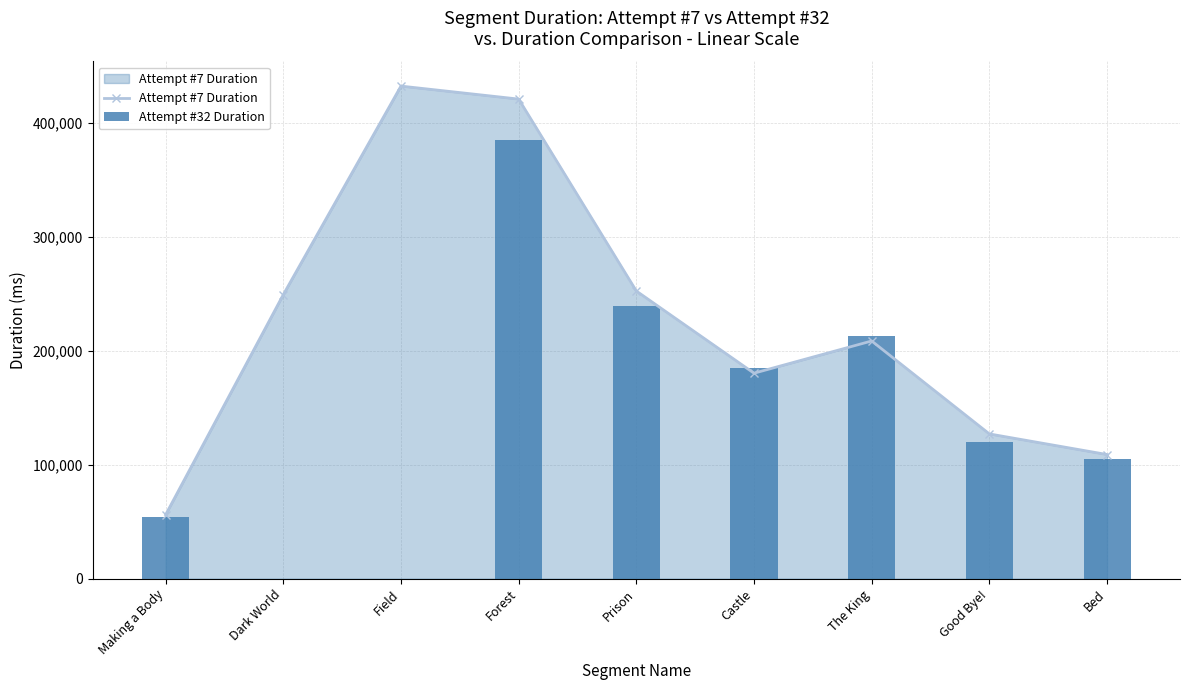

Is it true that Attempt #32 Duration equals 138735 at Bed?

False